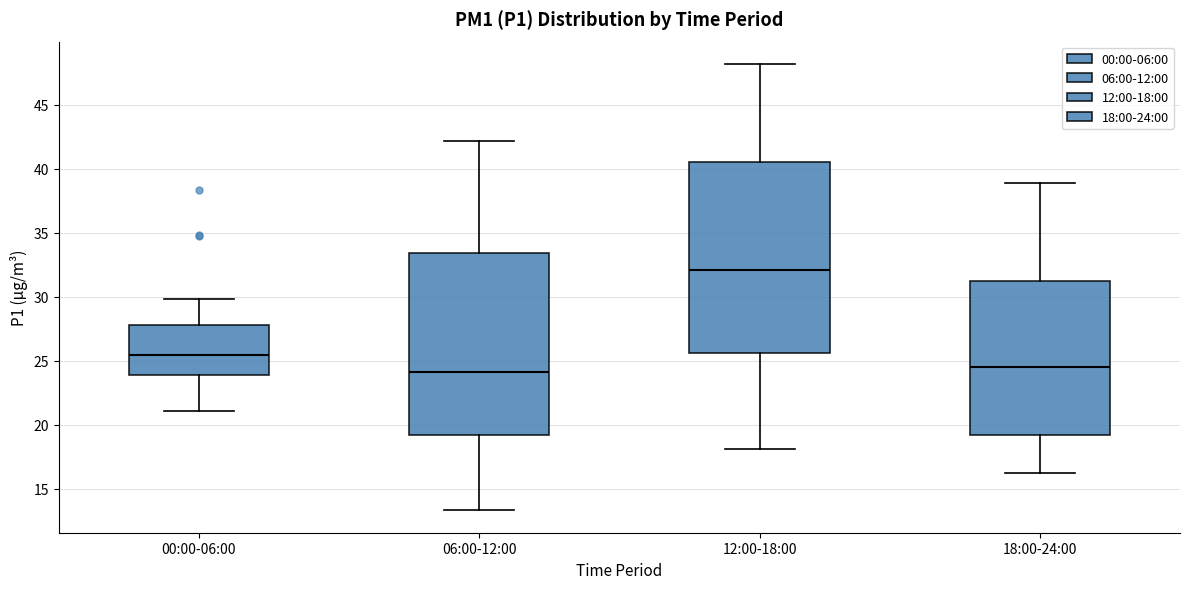

Which box is the tallest, from its lower edge to its upper edge?

12:00-18:00